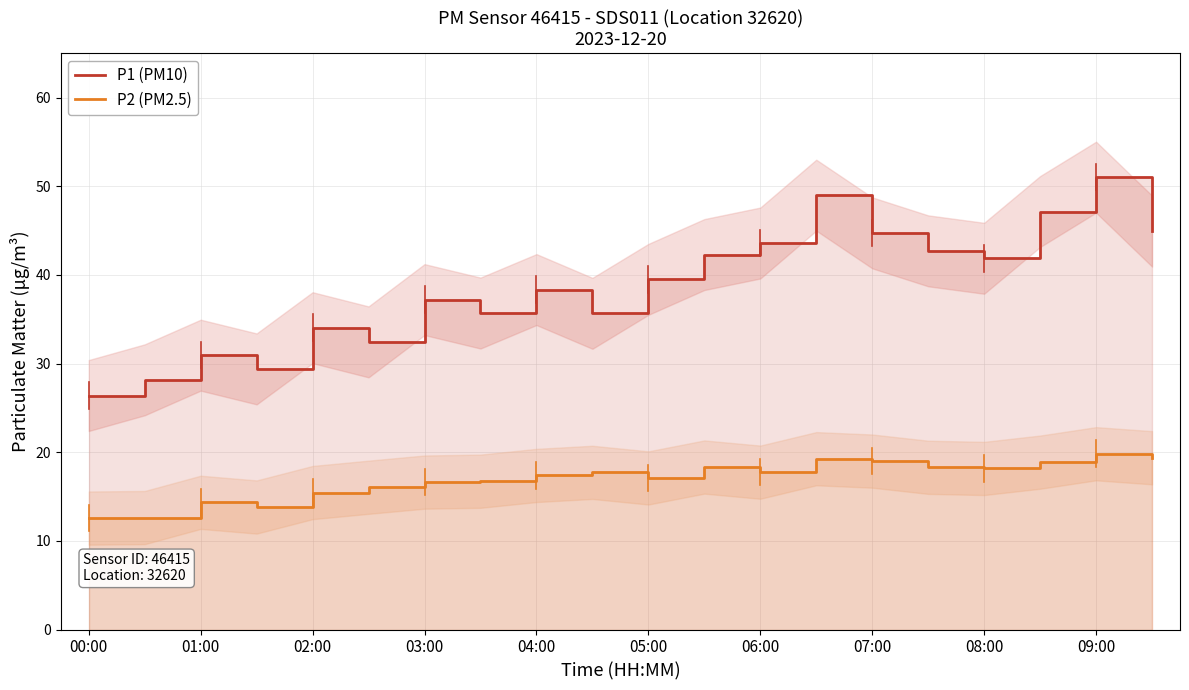

What is the difference between the P1 (PM10) values at 14 and 19?

0.2